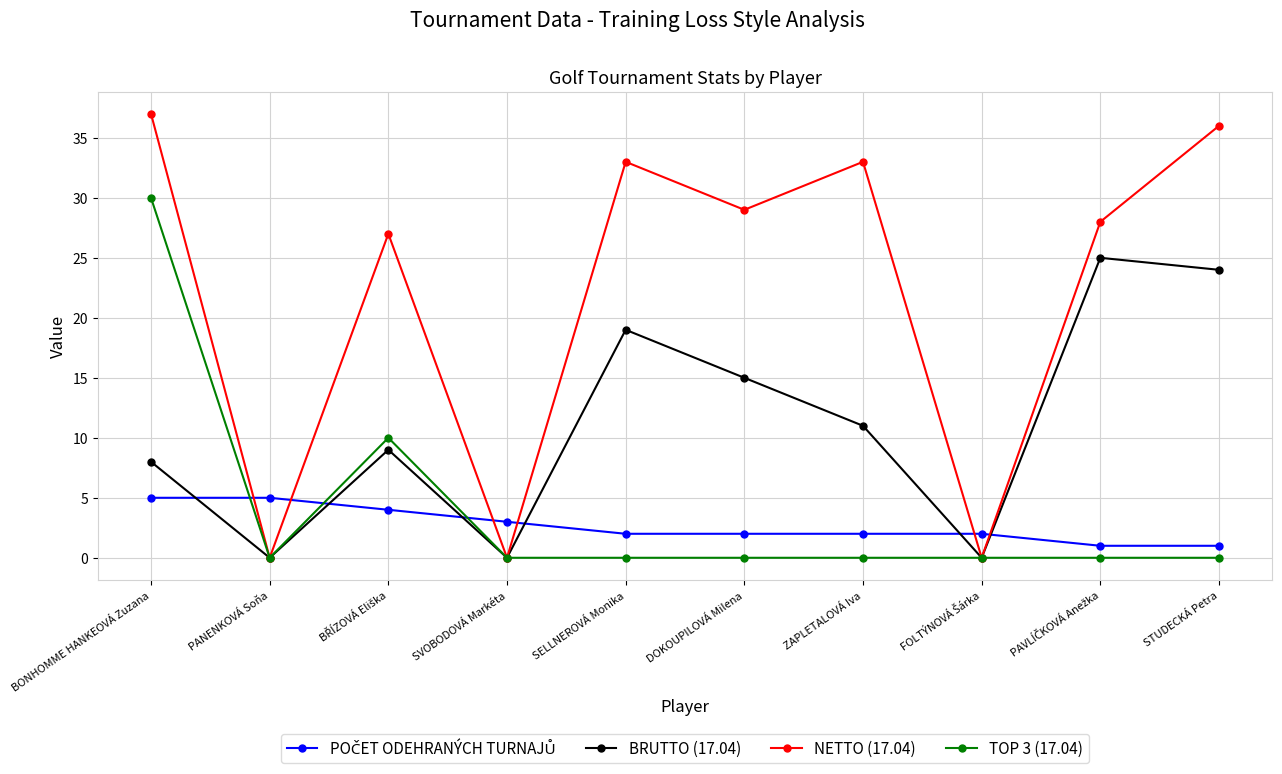

In NETTO (17.04), how many points are lower than both neighbors (excluding endpoints)?

4